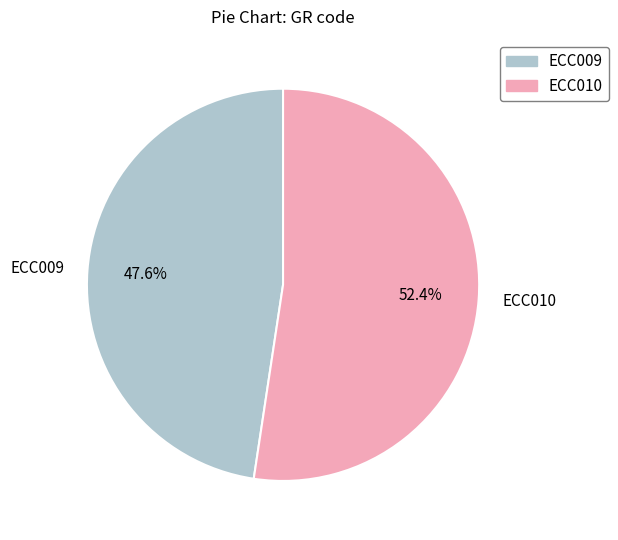

Which category accounts for the majority?

ECC010